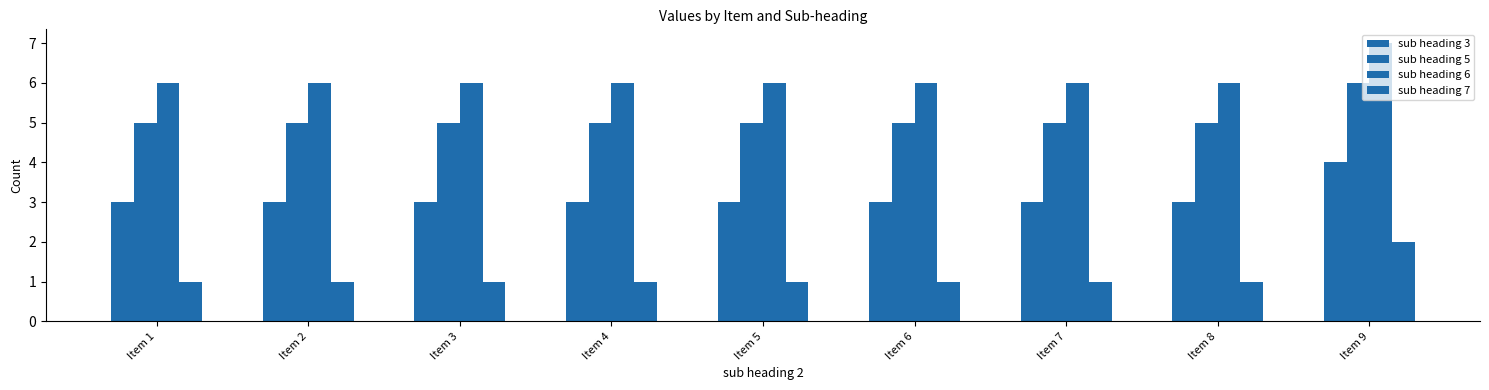

How many groups of bars are there?

9